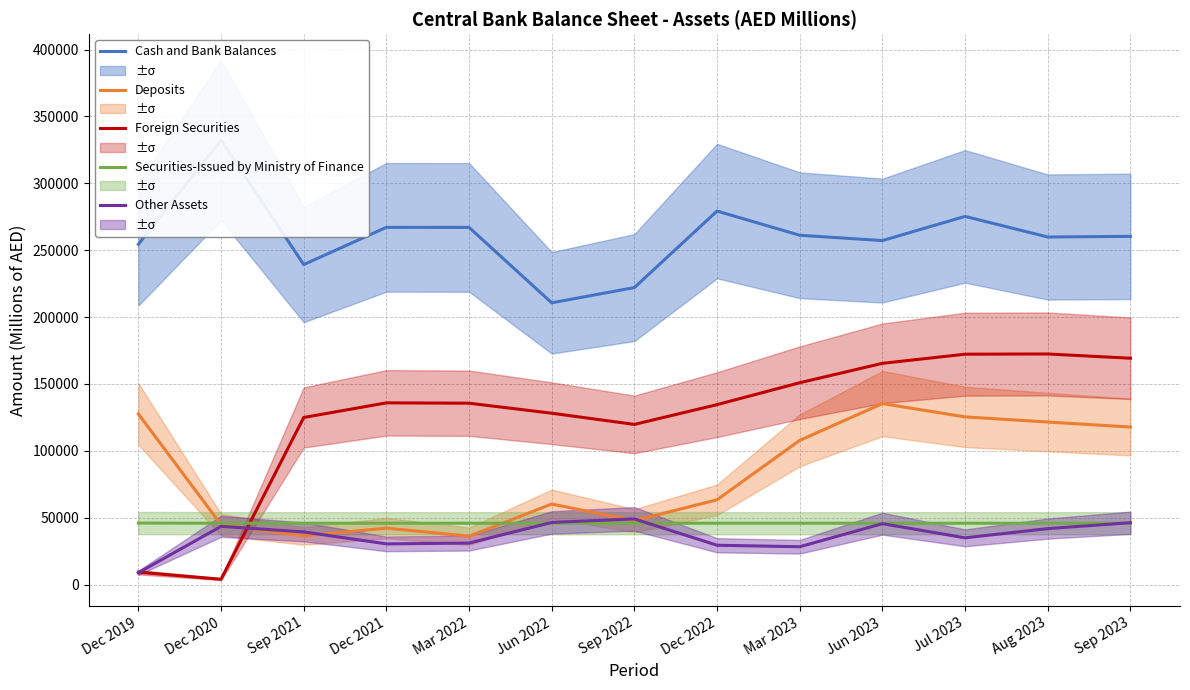

How many data points in Deposits are less than 63425?

6